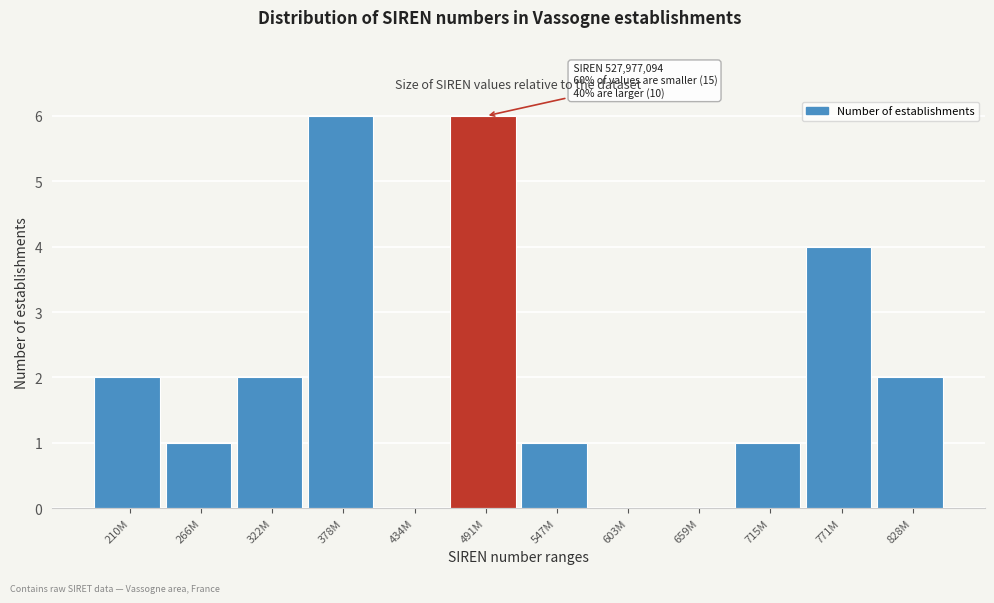

Reading left to right, list all the values displayed in this chart.

210M=2	266M=1	322M=2	378M=6	434M=0	491M=6	547M=1	603M=0	659M=0	715M=1	771M=4	828M=2